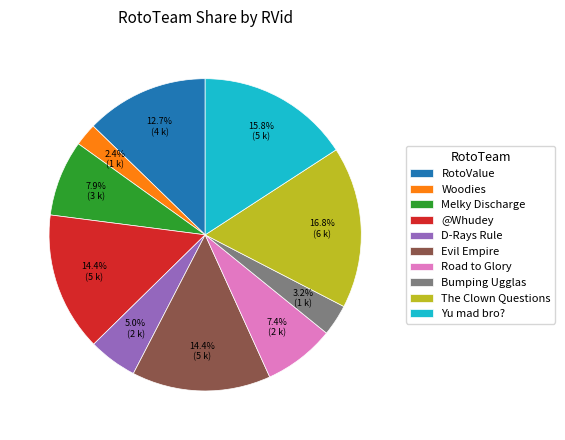

What percentage is NOT represented by Melky Discharge?

92.1%